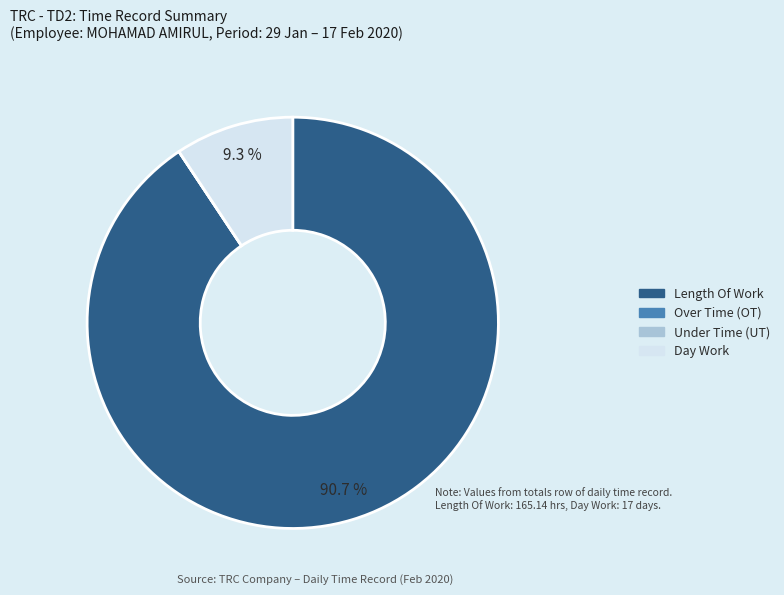

What is the majority slice?

Length Of Work